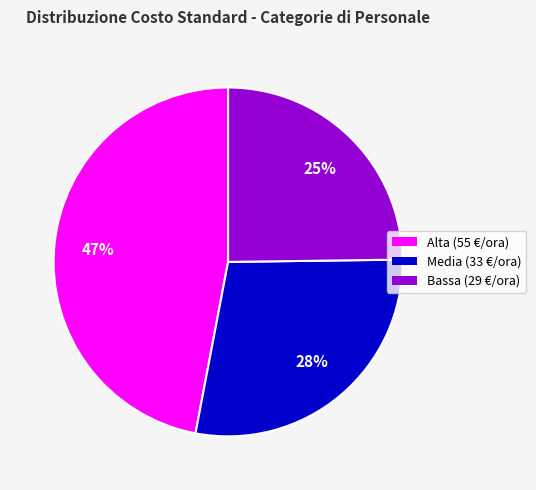

To the nearest percent, what portion does Alta (55 €/ora) represent?

47%